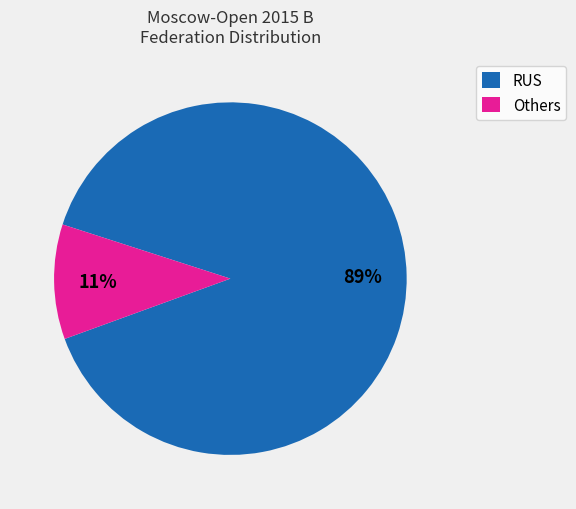

How many slices are in this pie chart?

2